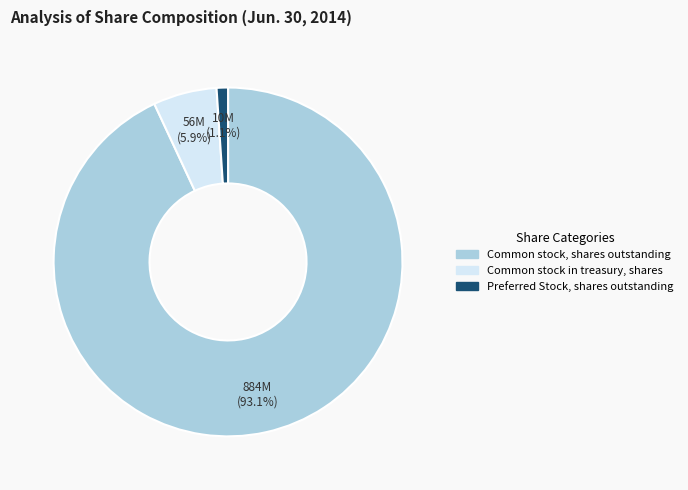

What is the ratio of the value at Common stock, shares outstanding to the value at Common stock in treasury, shares?

15.8